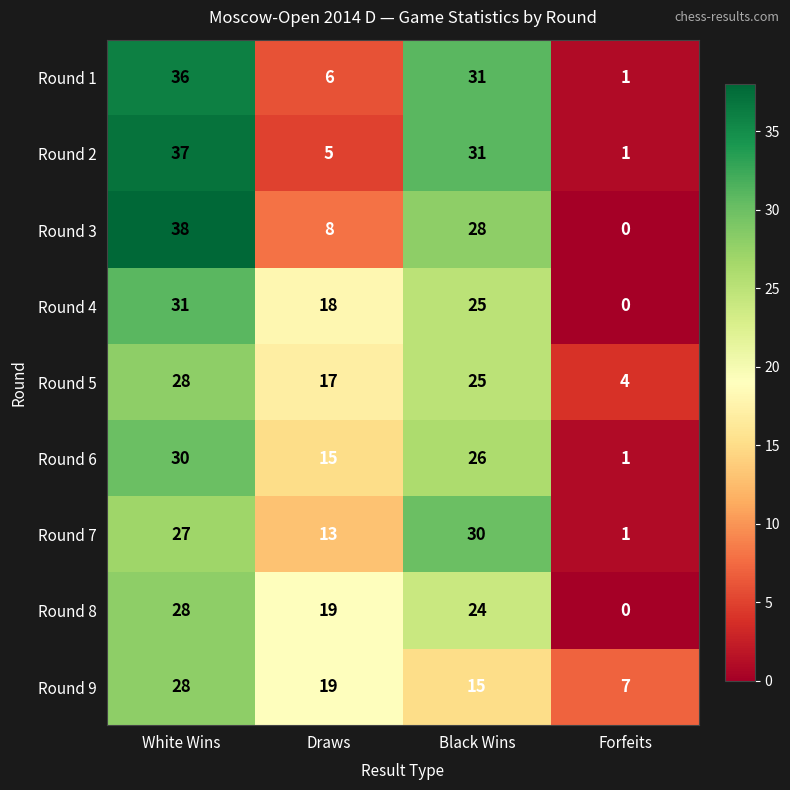

At which category does the chart reach its peak across all series?

White Wins